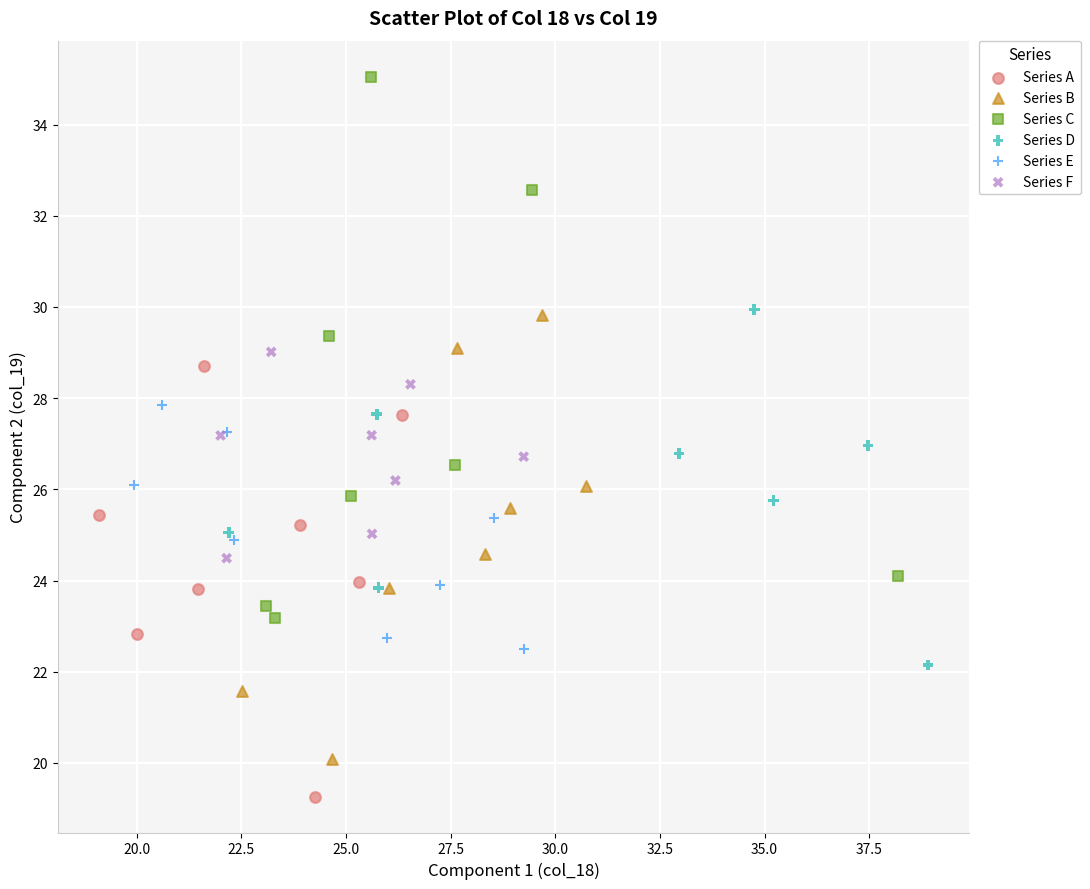

Which series contains the lowest Y value?

Series A